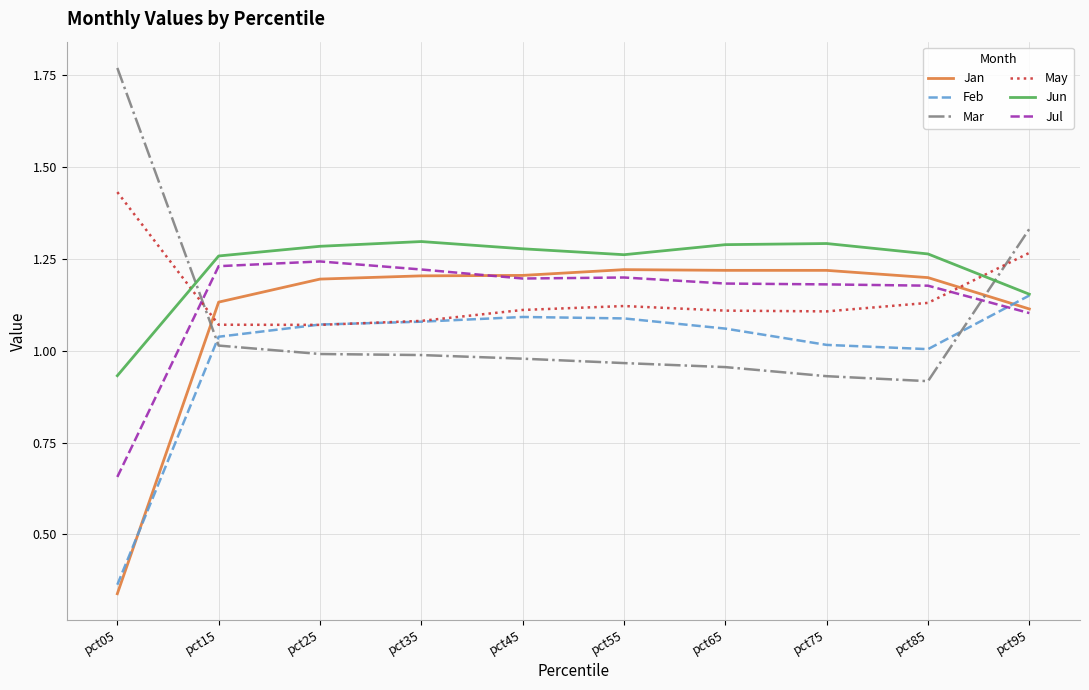

What is the difference between the second highest and second lowest values in the Feb series?

0.1